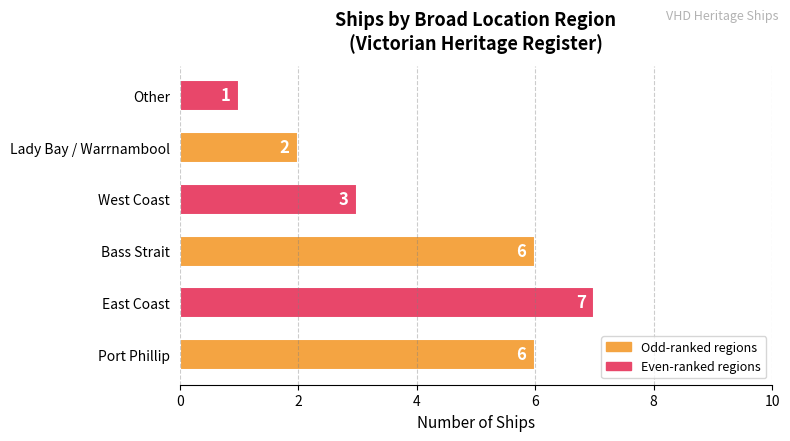

At which category does the chart reach its peak across all series?

East Coast